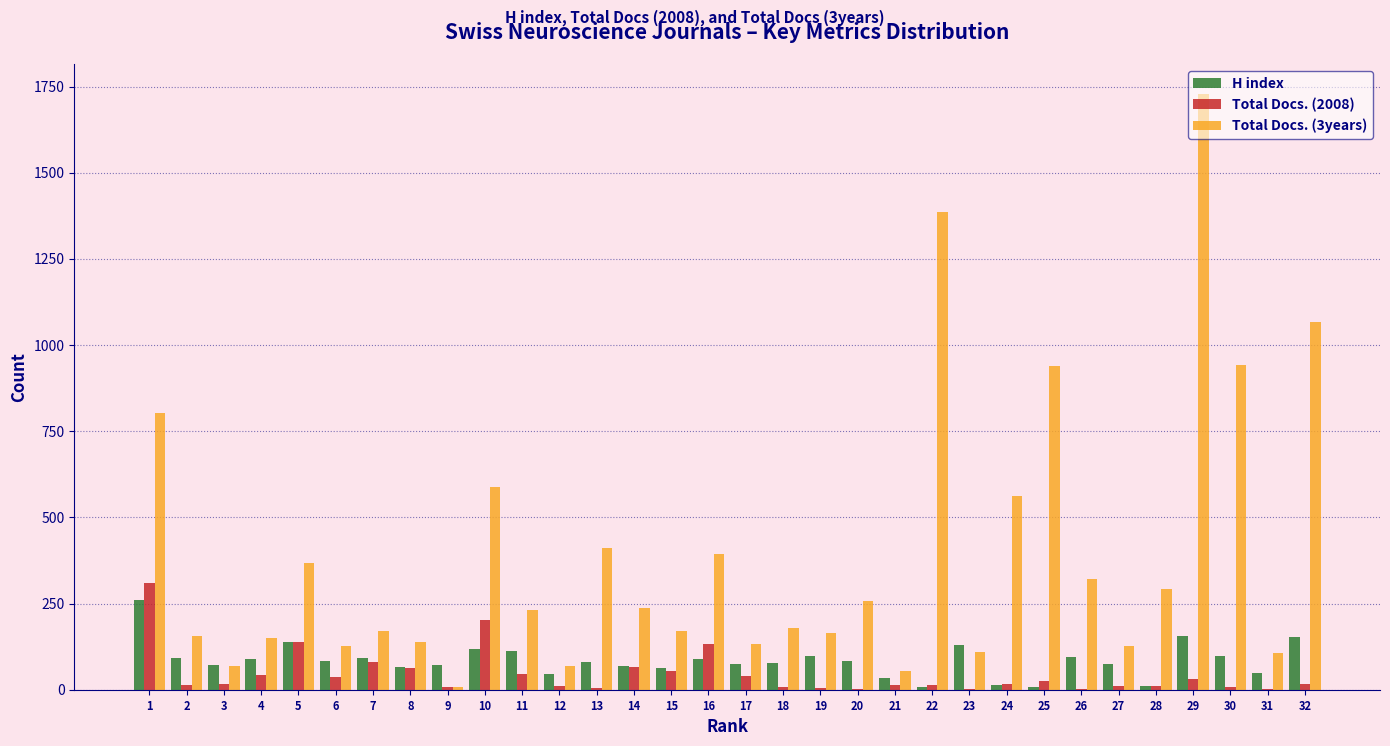

What is the greatest value displayed?

1729